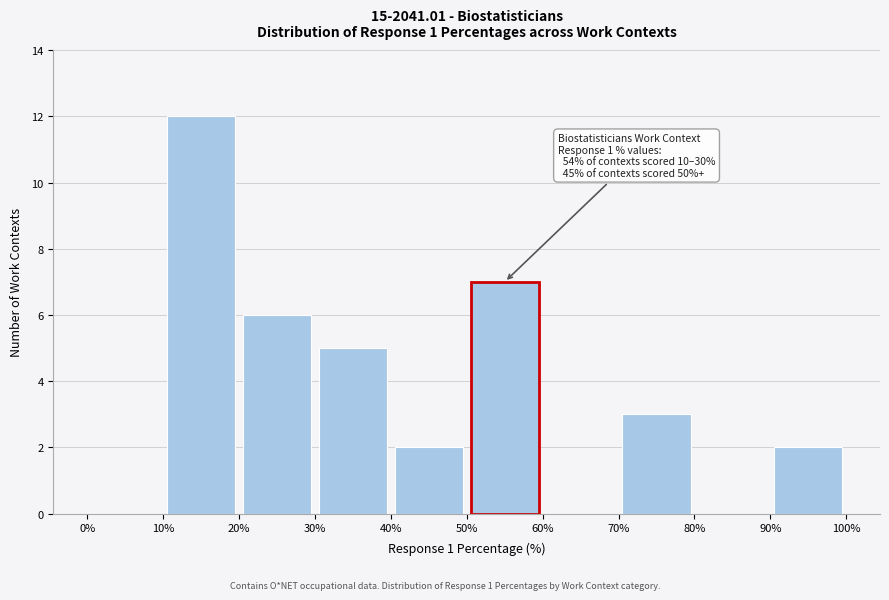

Which range on the x-axis has the tallest bar?

10% to 20%